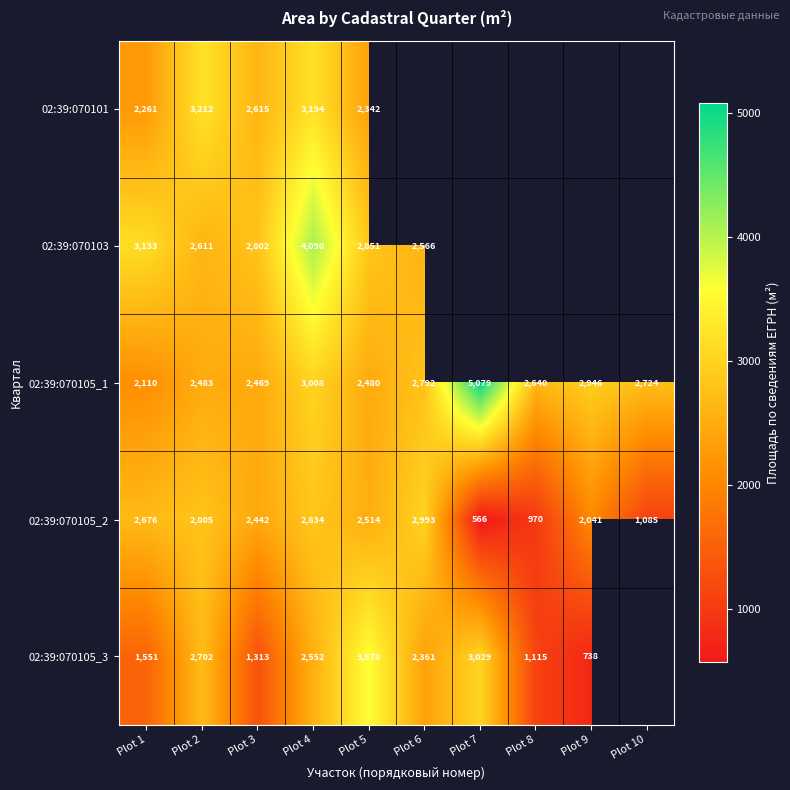

At which category is the sum across all series the highest?

Plot 4